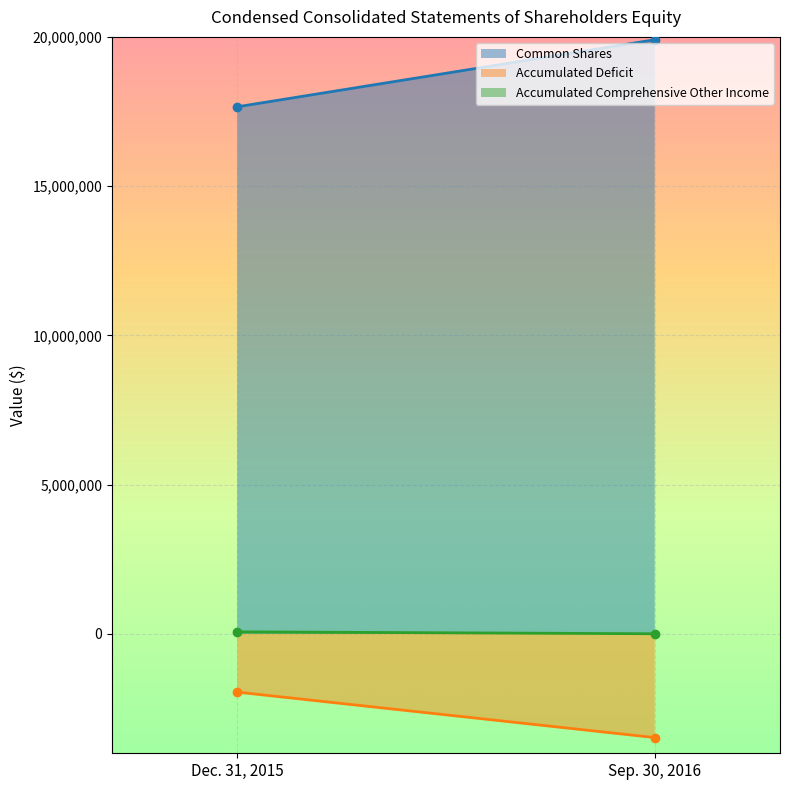

What is the value of the Accumulated Comprehensive Other Income point at the 1st from the left?

68644